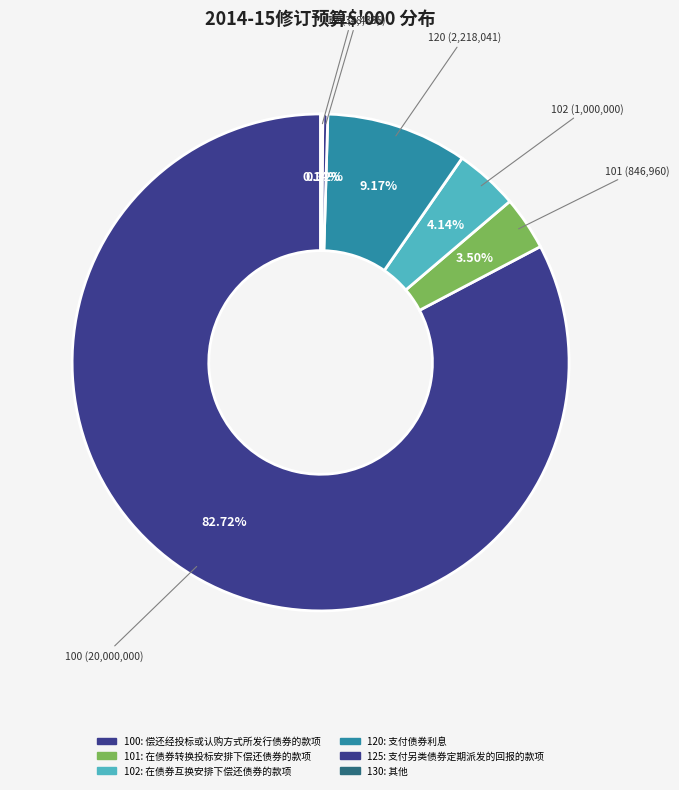

True or false: 100 accounts for 83% of the total.

True